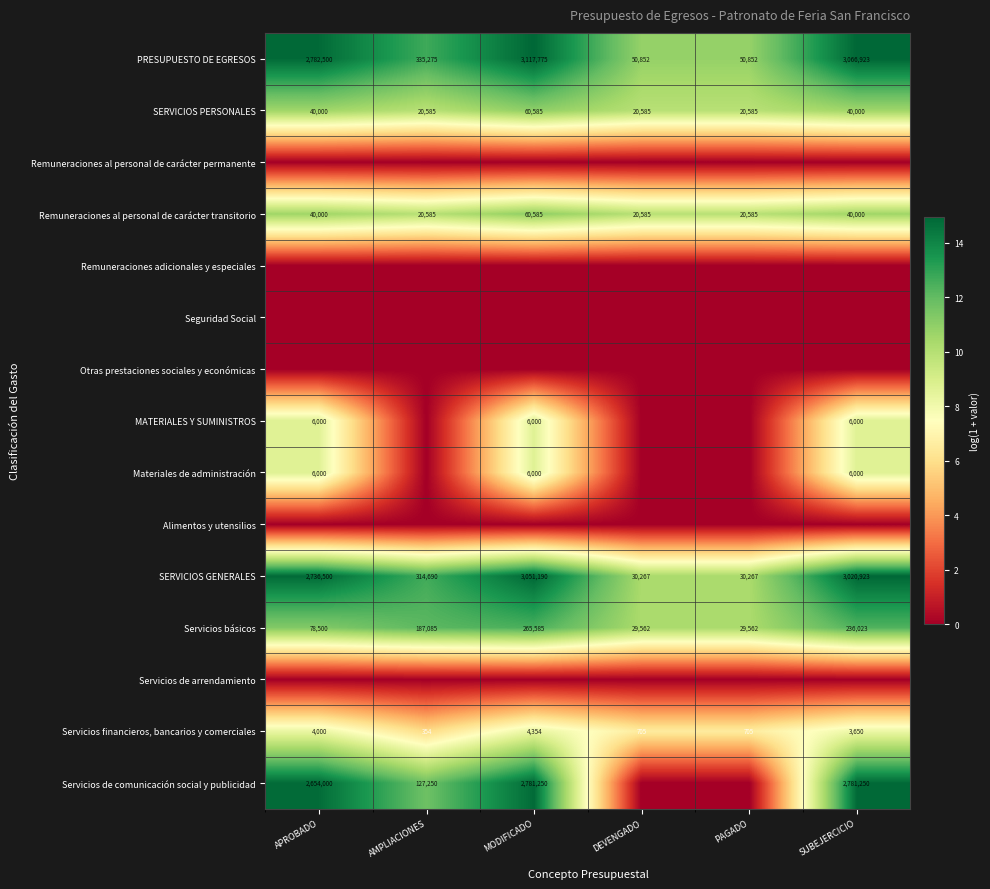

What is the difference between the maximum and minimum values in the SERVICIOS GENERALES series?

3020923